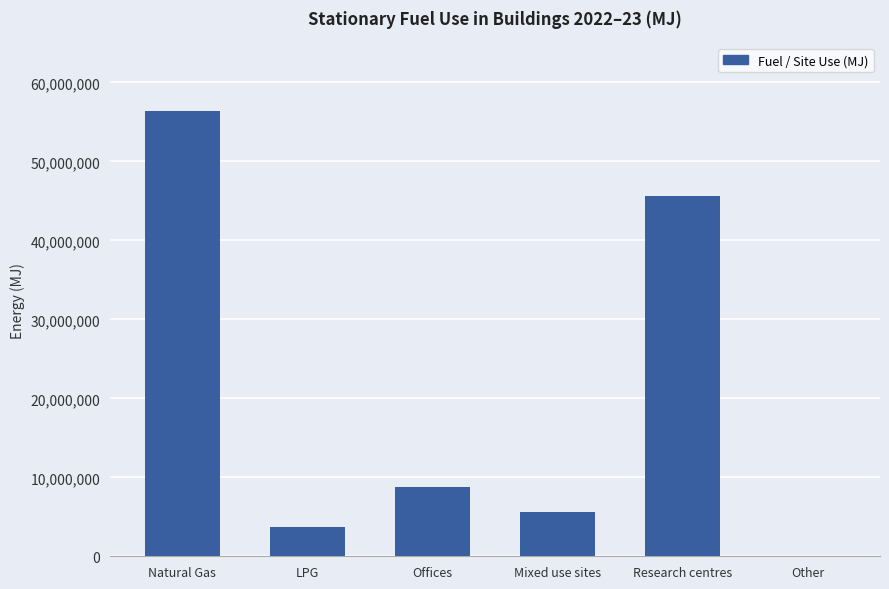

What is the change in value from Natural Gas to Mixed use sites?

-50800088